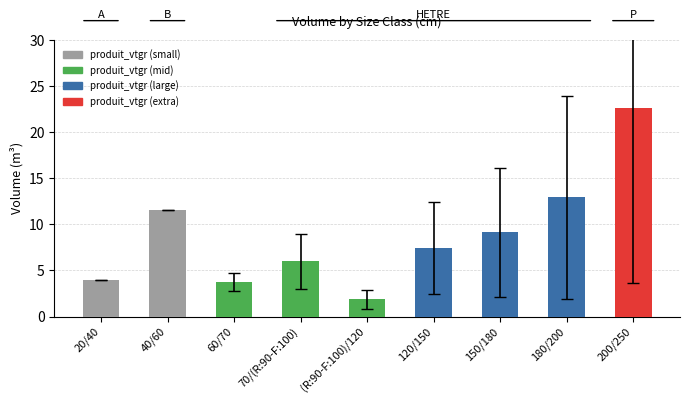

Is it true that the value at 180/200 is 17.4?

False